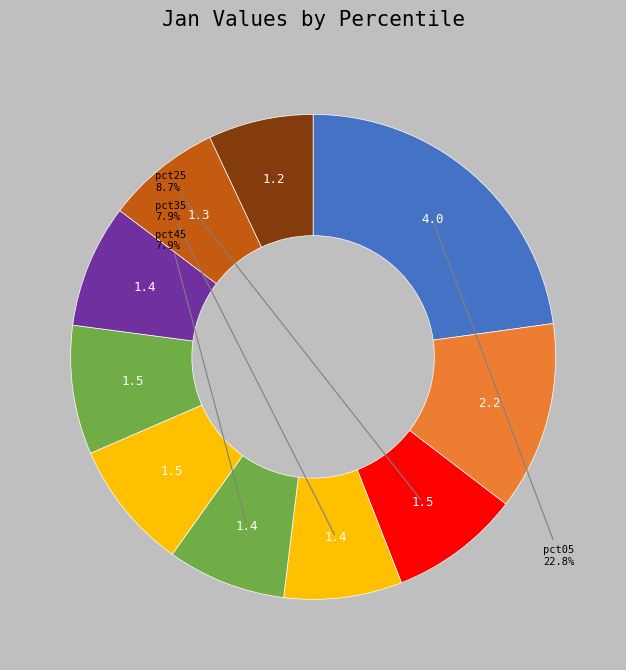

How many slices are in this pie chart?

10